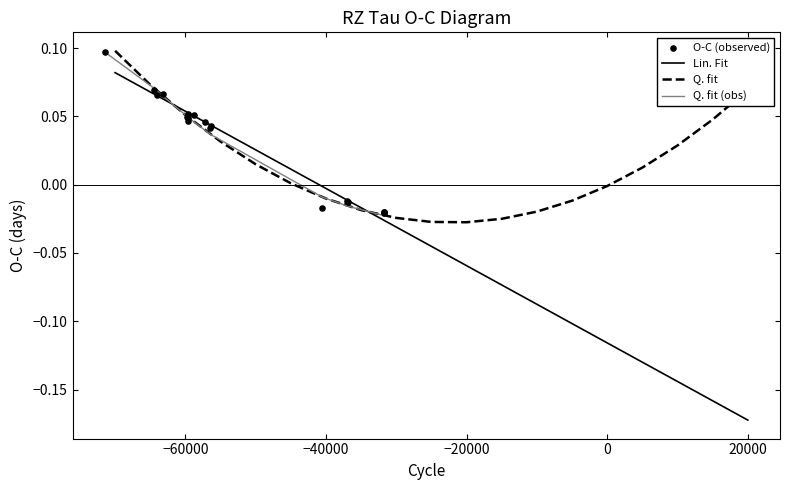

Which series has the widest spread of Y values?

Lin. Fit